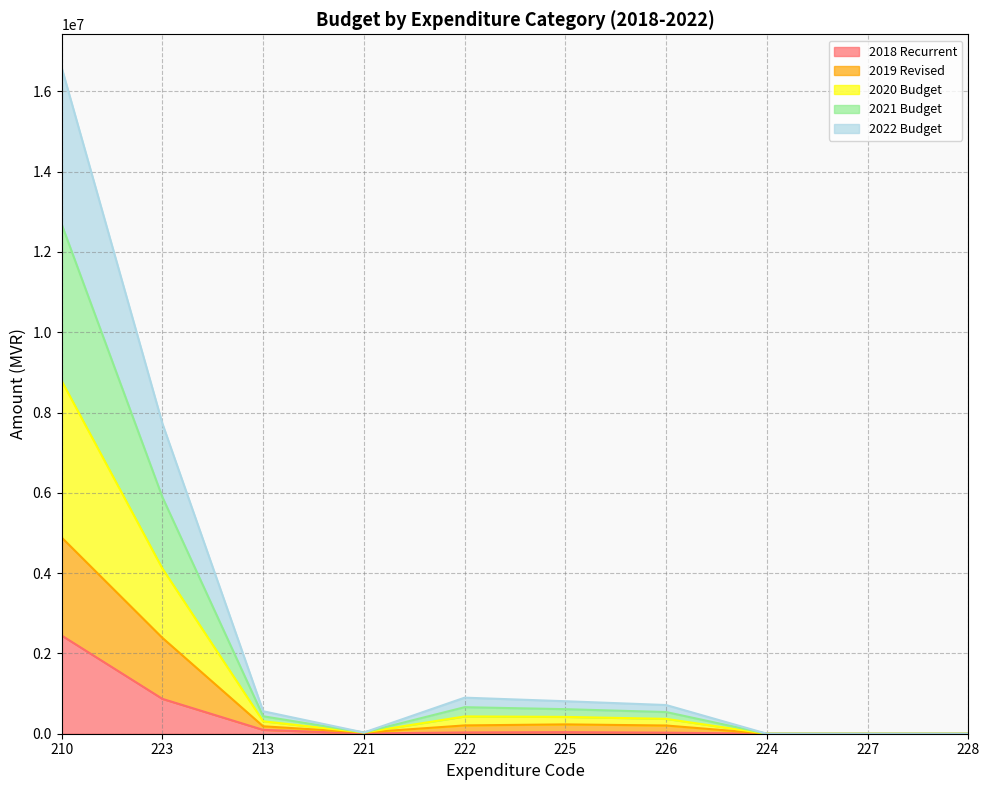

How many lines are shown in the chart?

5